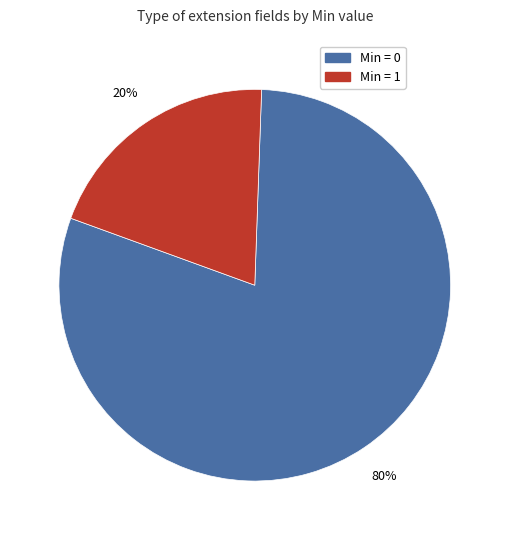

How many slices are in this pie chart?

2